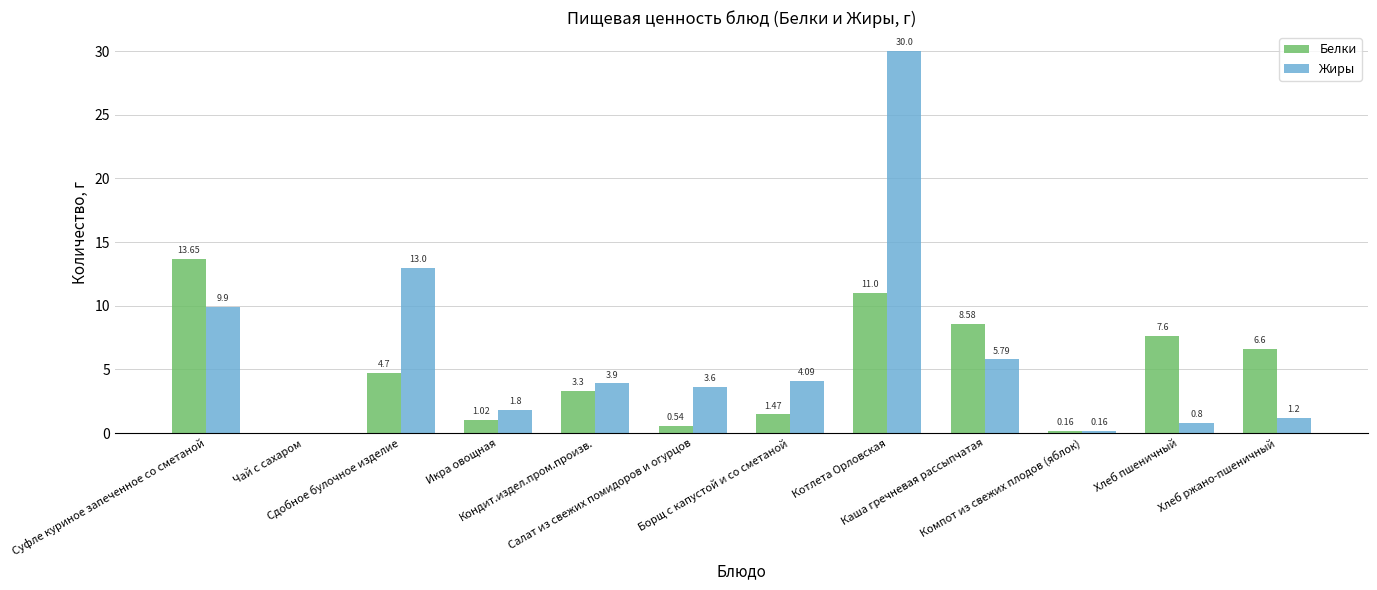

Rank the series at Котлета Орловская from lowest to highest value.

Белки, Жиры